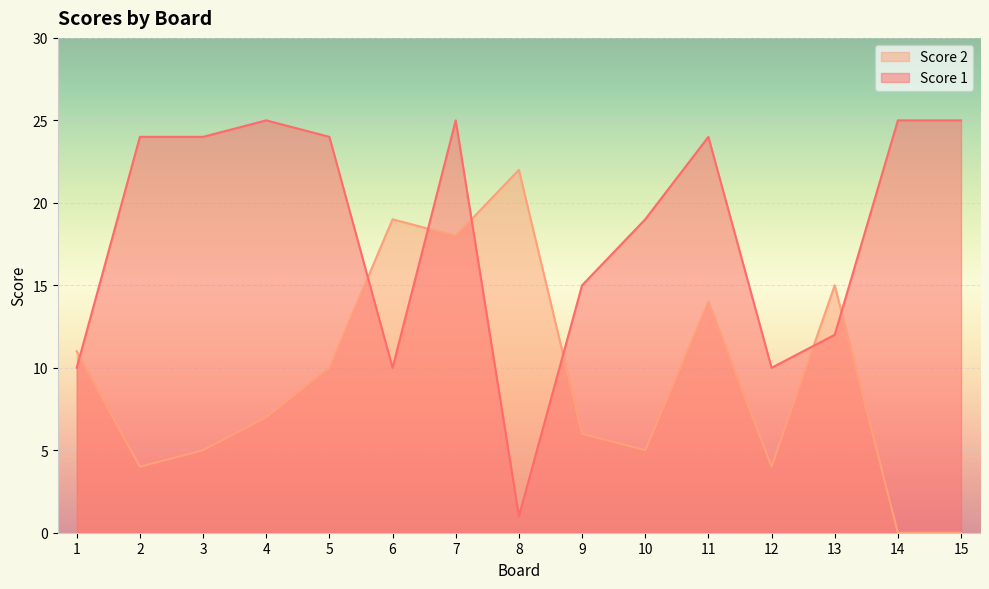

What is the value of the Score 2 point at the 6th from the left?

19